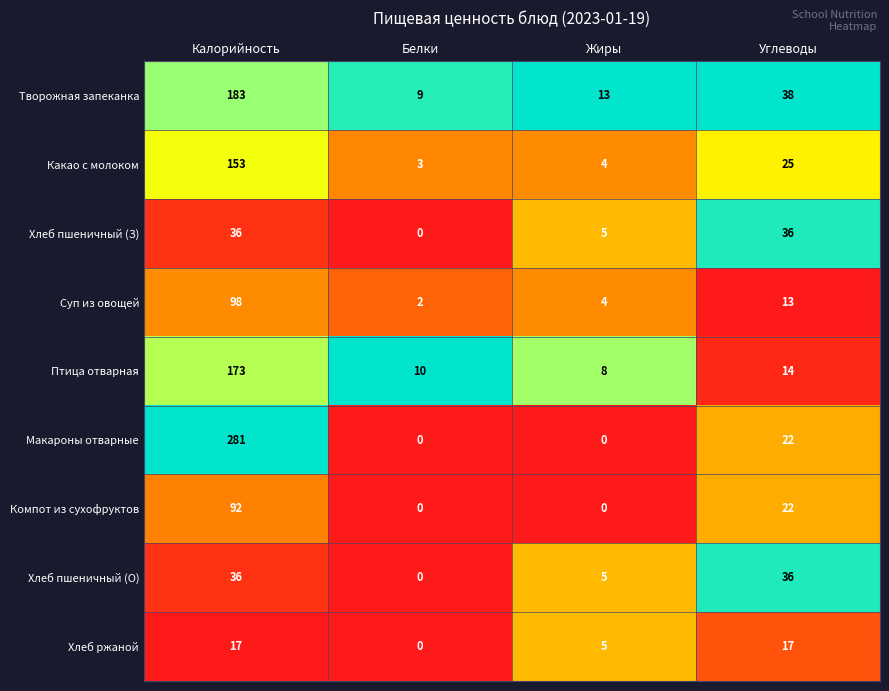

List the labels in order of Суп из овощей value, smallest first.

Белки, Жиры, Углеводы, Калорийность